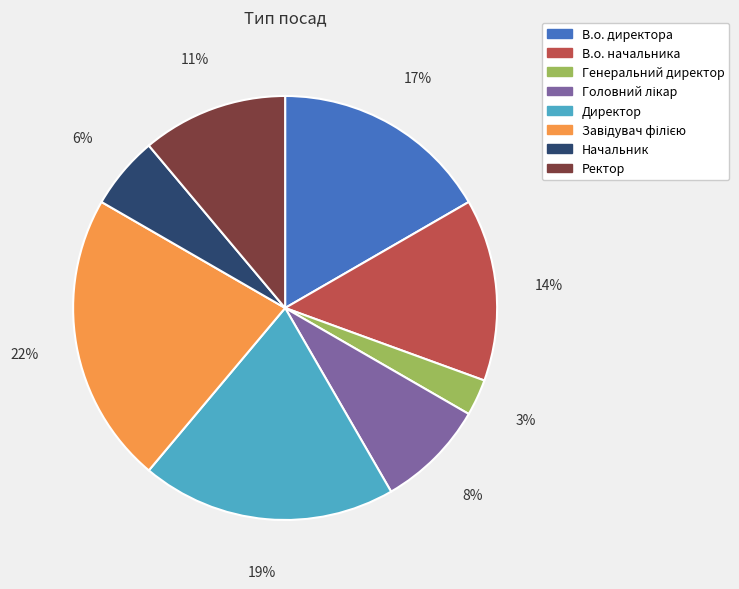

Approximately how many times larger is the value at В.о. директора compared to Директор?

0.9